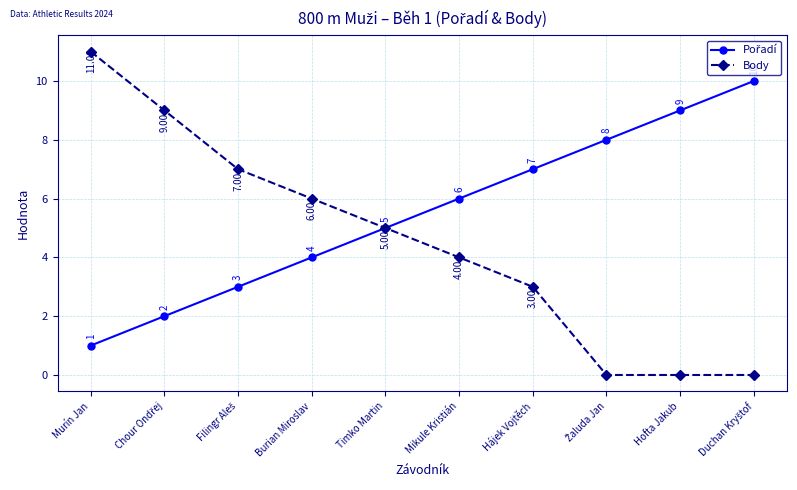

Does the chart display data point markers on the line(s)?

Yes